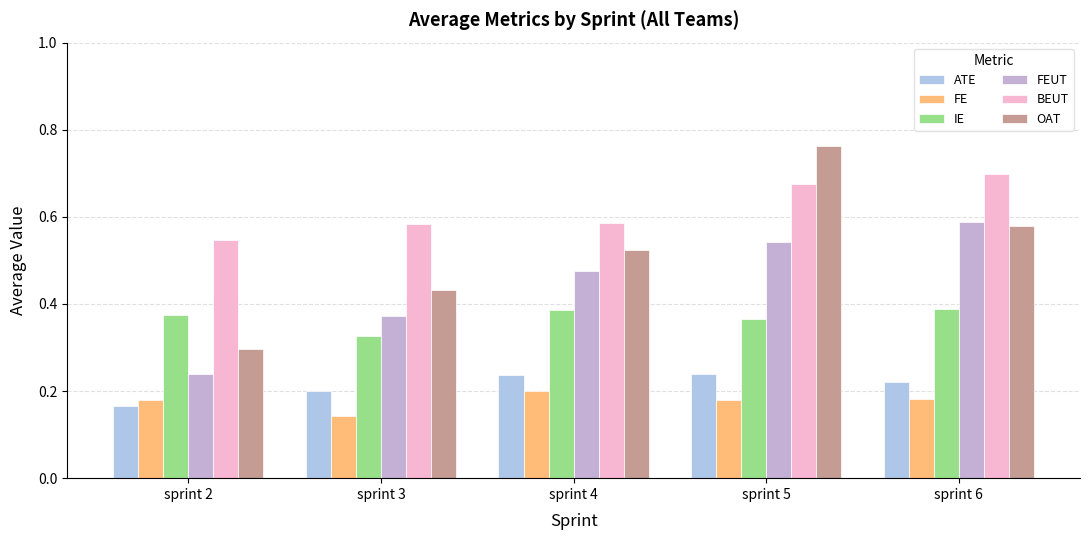

How many categories are shown in the chart?

5